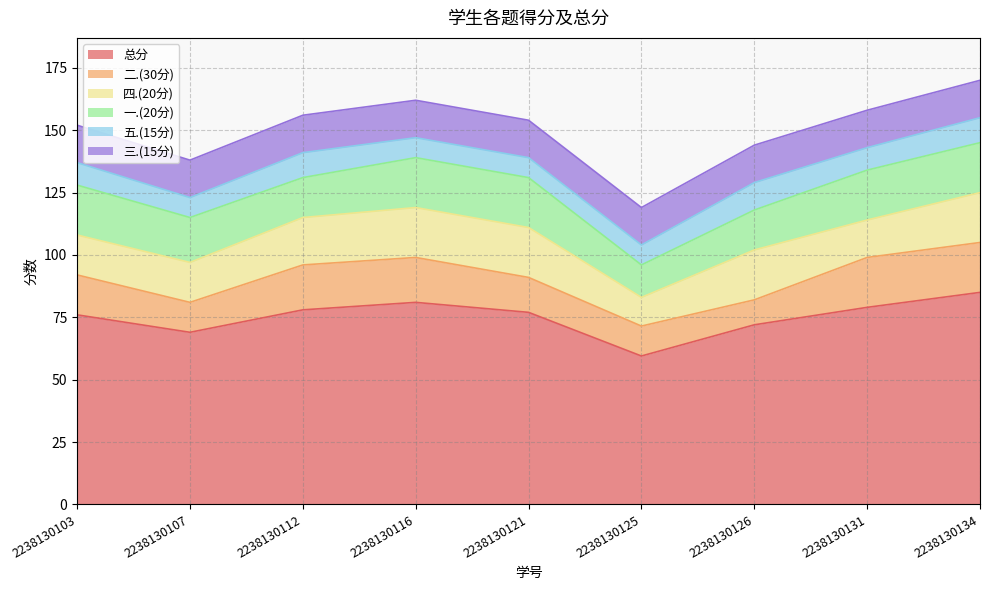

What is the maximum value shown in the chart?

85.0